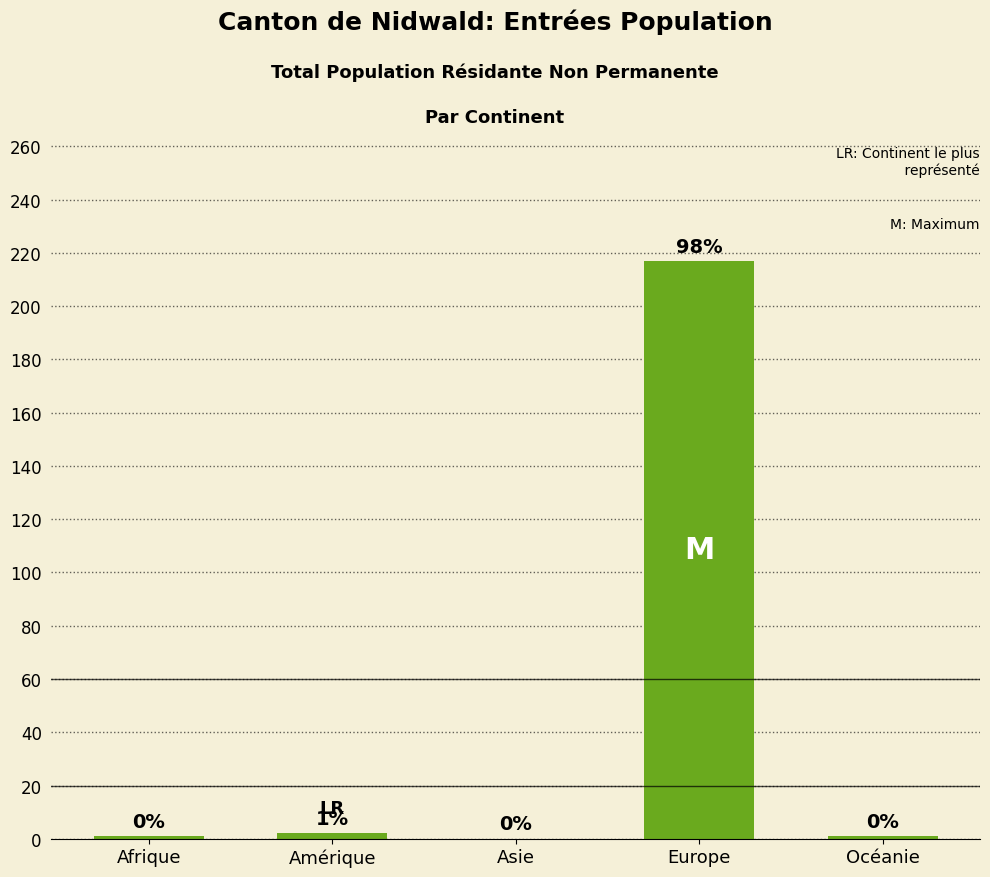

What is the sum of all values?

221